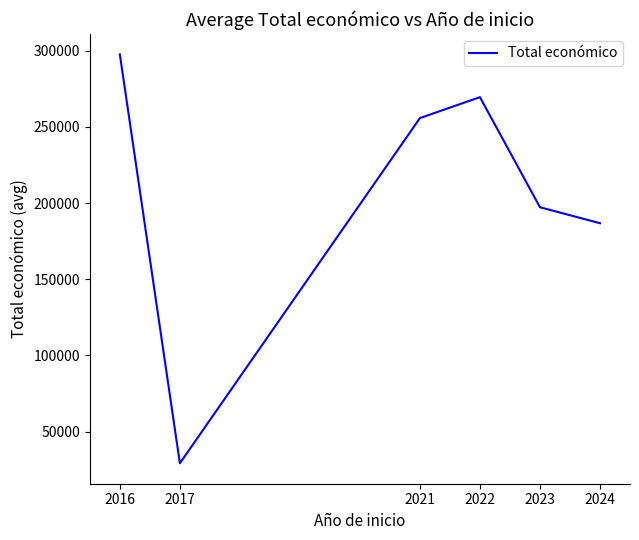

How many interior local valleys (lower than both neighbors) does the data have?

1